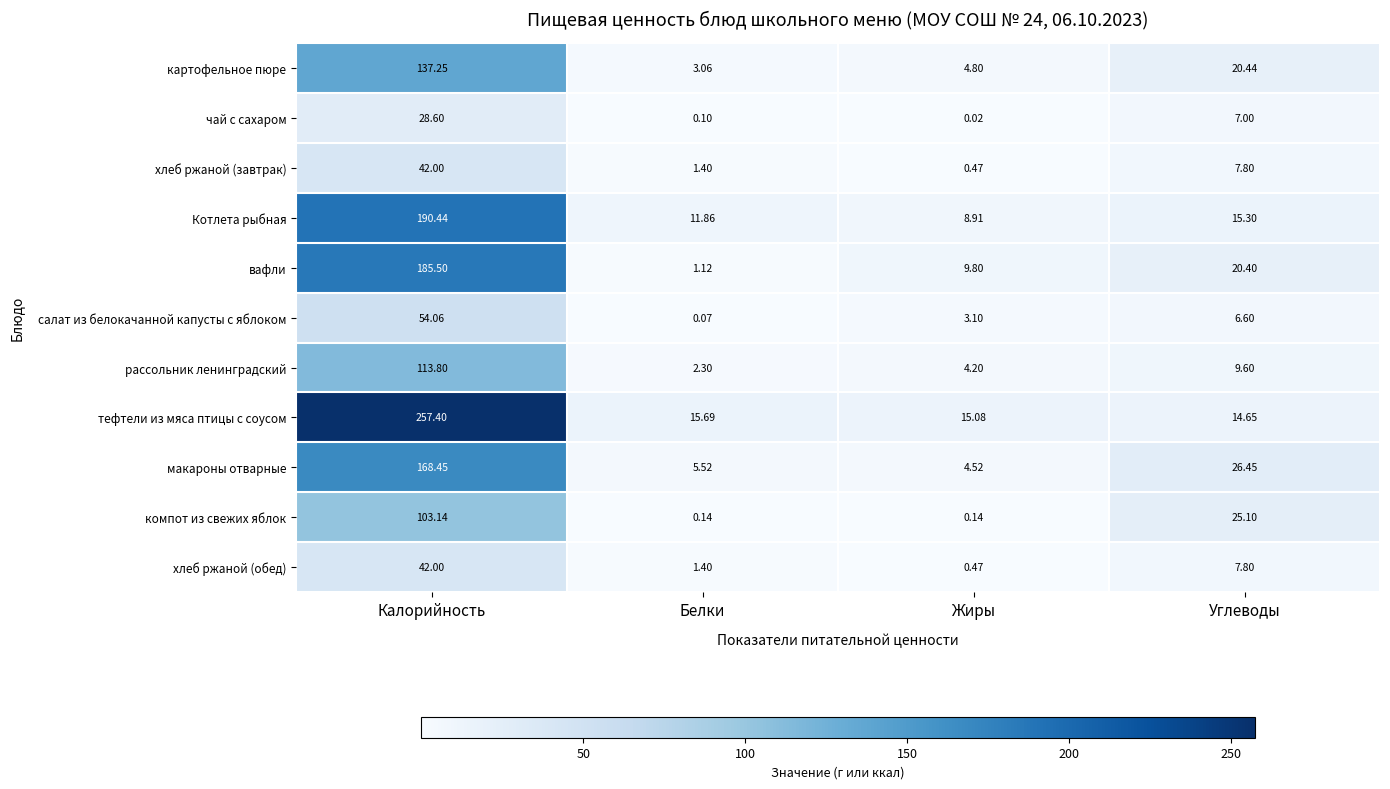

How many series are shown in this chart?

11